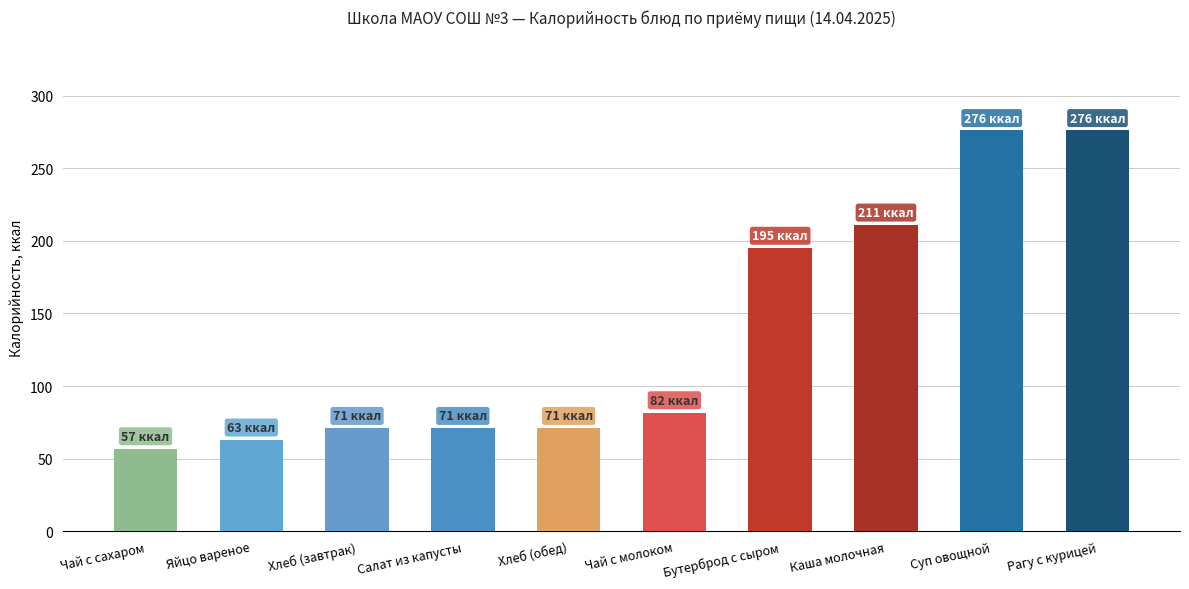

What is the average value?

137.3